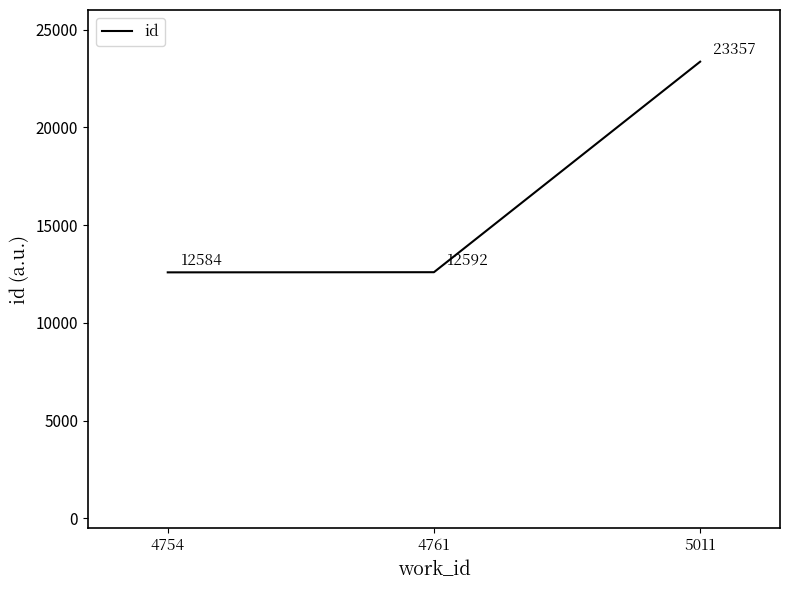

List the labels in order of value, largest first.

5011, 4761, 4754